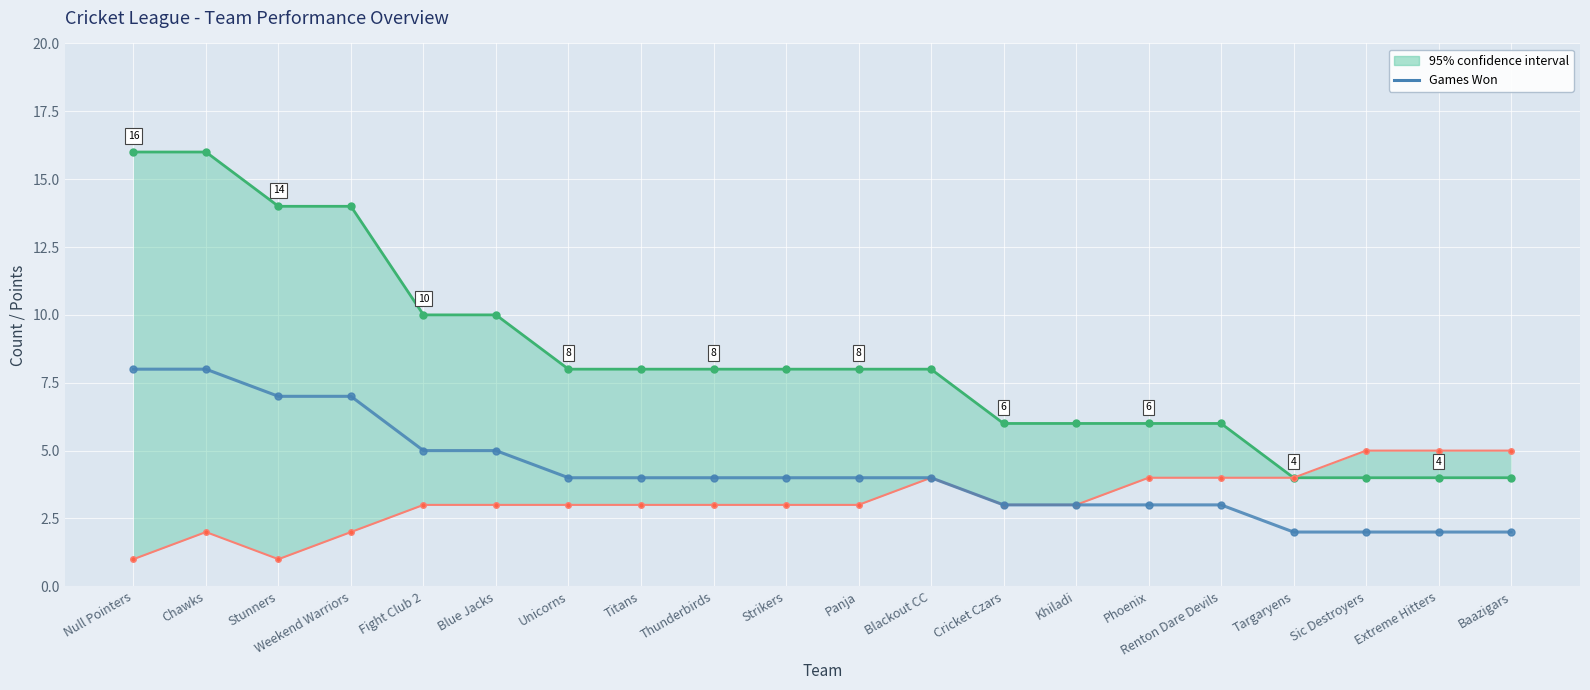

Reading left to right, list all the values displayed in this chart.

8	8	7	7	5	5	4	4	4	4	4	4	3	3	3	3	2	2	2	2